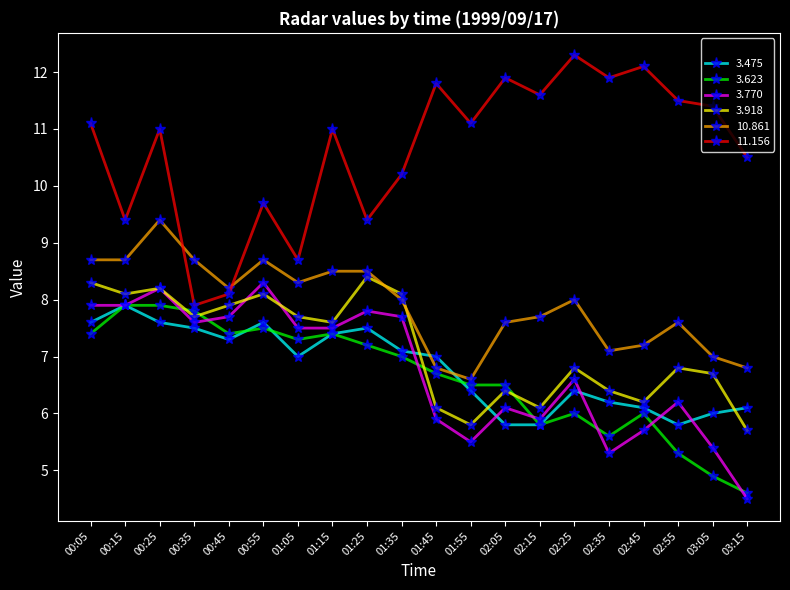

What is the difference between the maximum and minimum values in the 3.918 series?

2.7